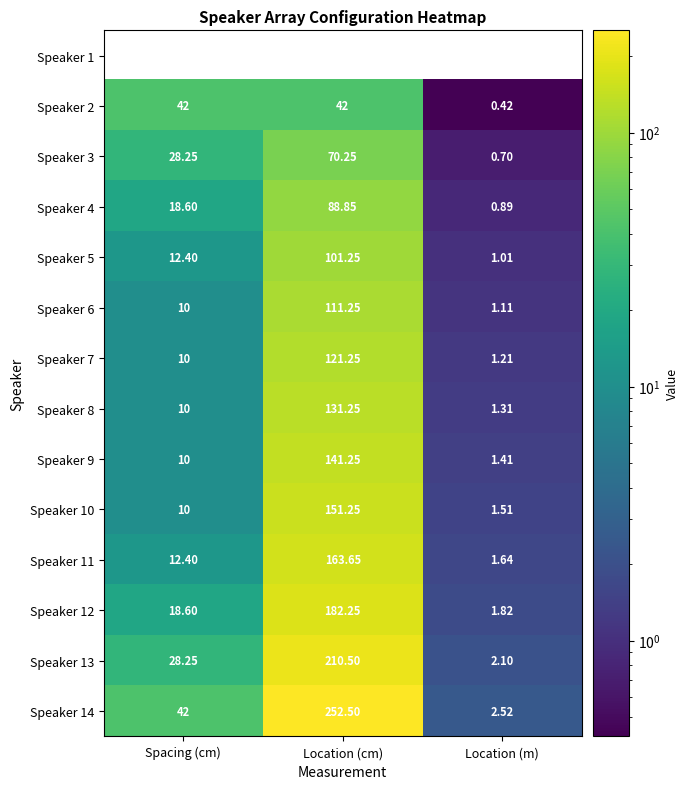

At which label is Speaker 8 closest to 66?

Spacing (cm)